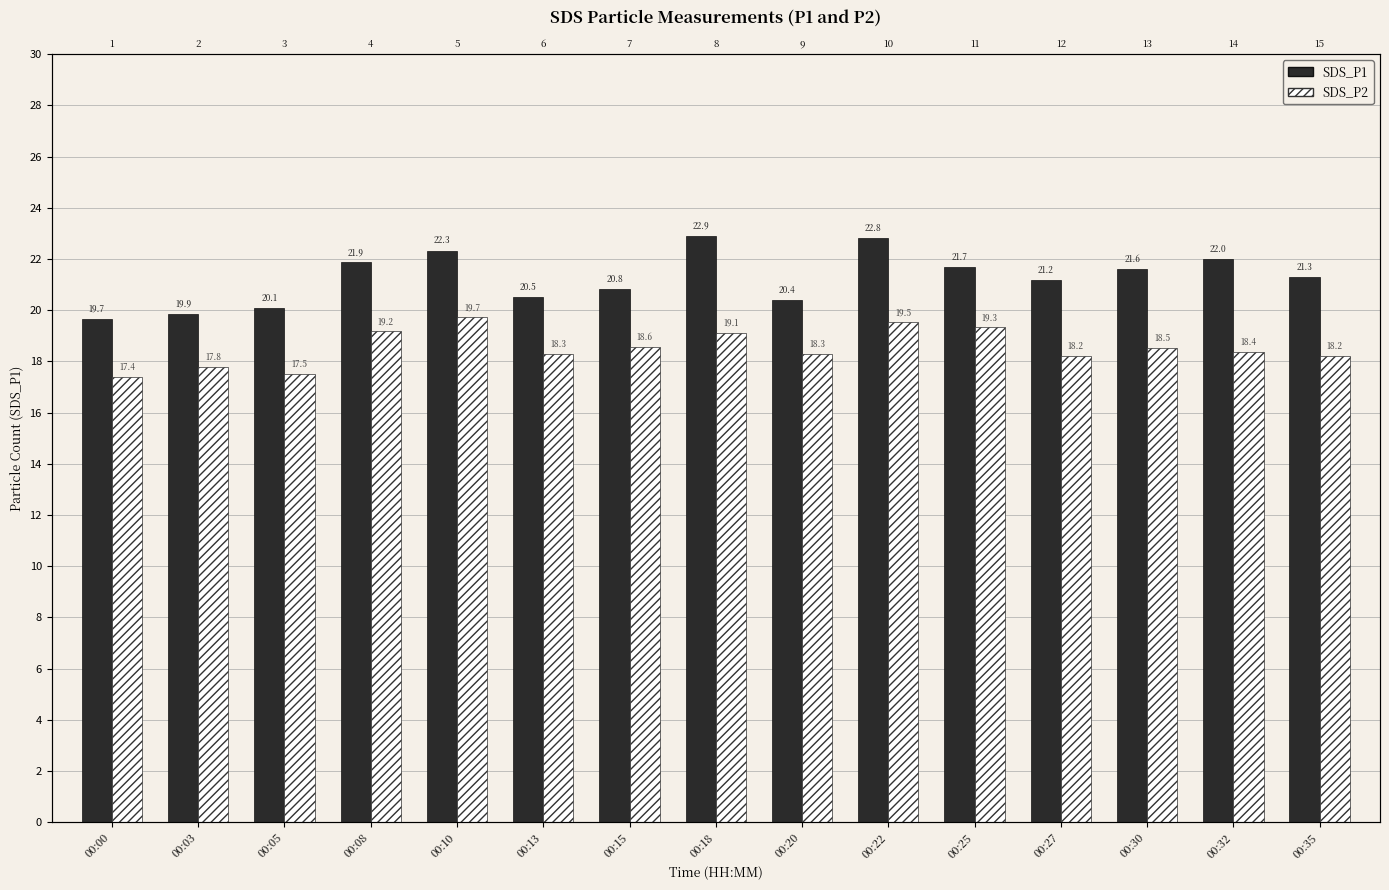

Where does the SDS_P1 series first go above 21?

00:08